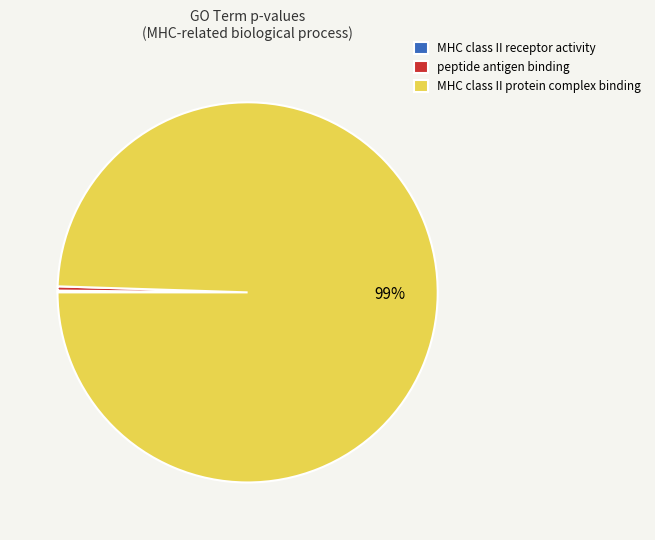

To the nearest percent, what is the average slice percentage?

33%